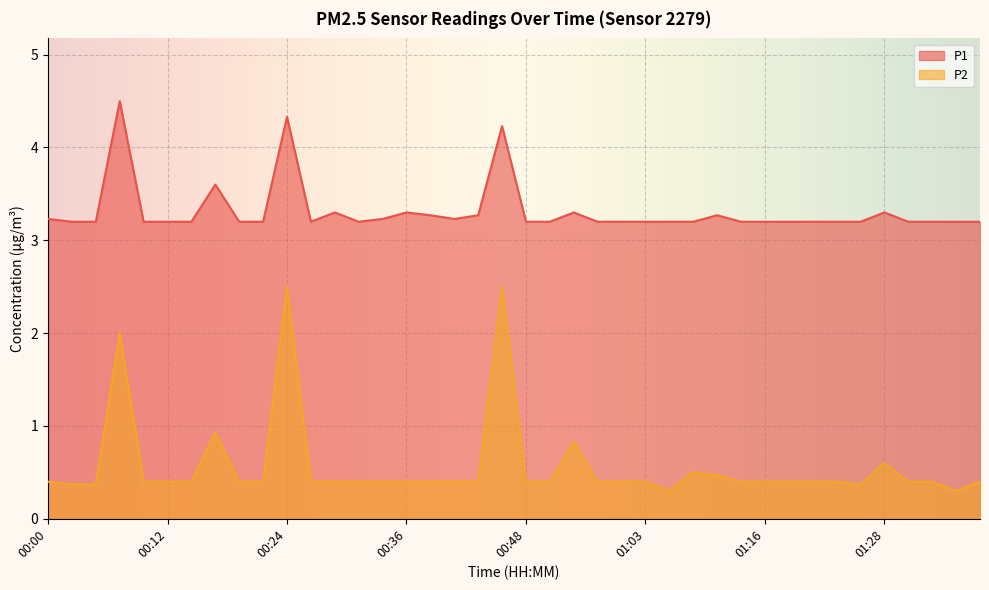

True or false: P2 has a value of 0.7 at 01:18.

False